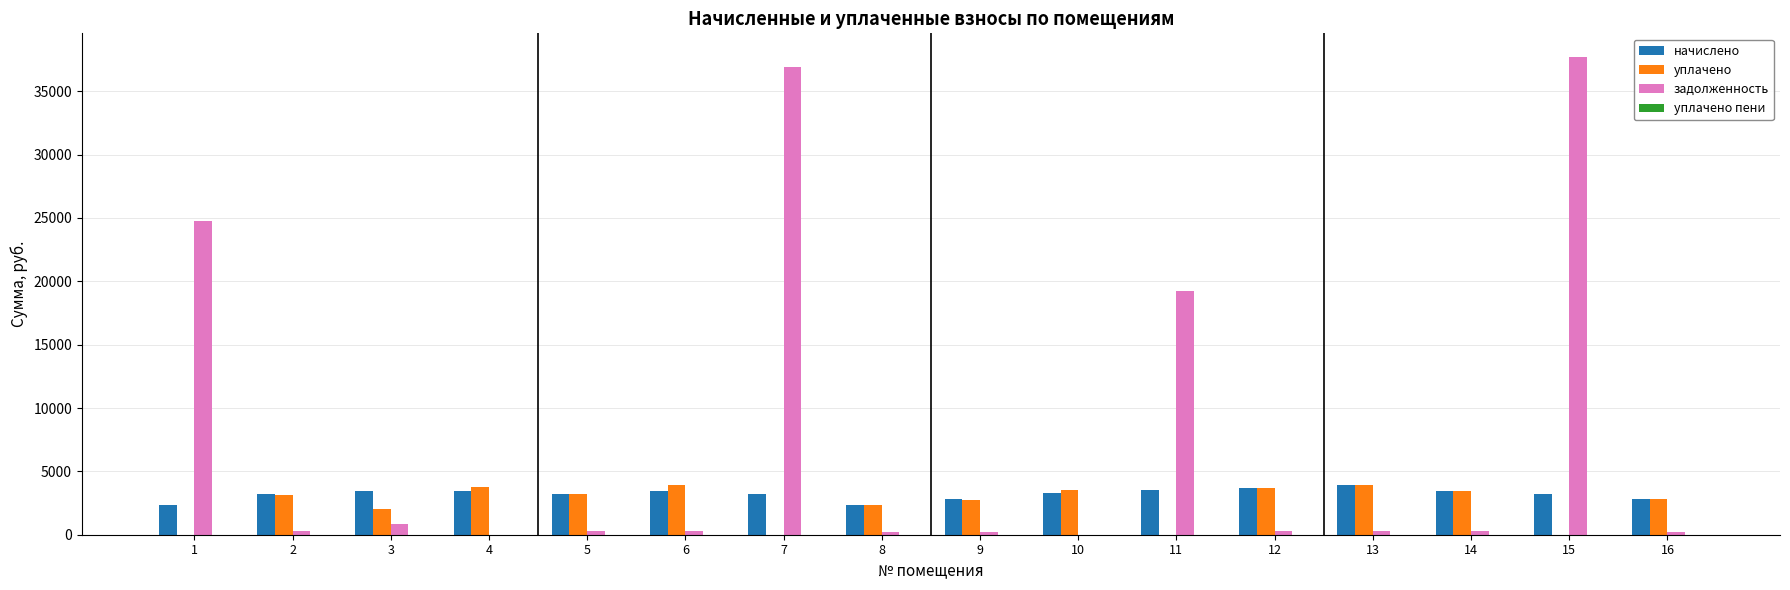

Which series has the largest total across all categories?

задолженность